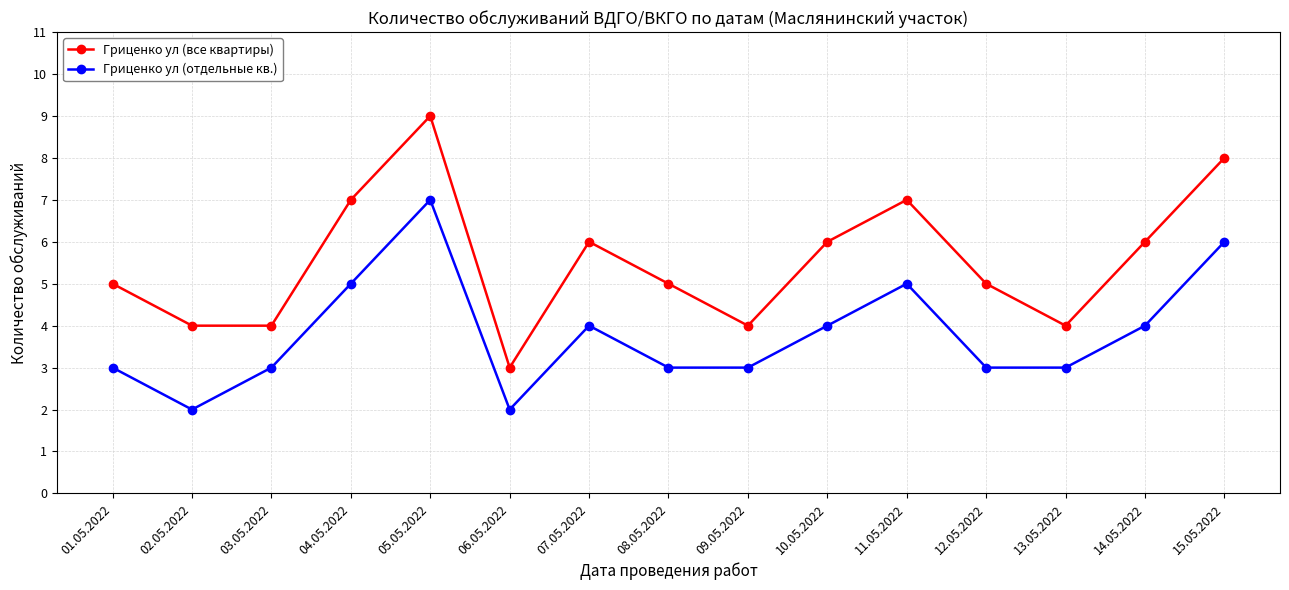

Is the value of Гриценко ул (все квартиры) at 09.05.2022 greater than the value of Гриценко ул (отдельные кв.) at 11.05.2022?

No